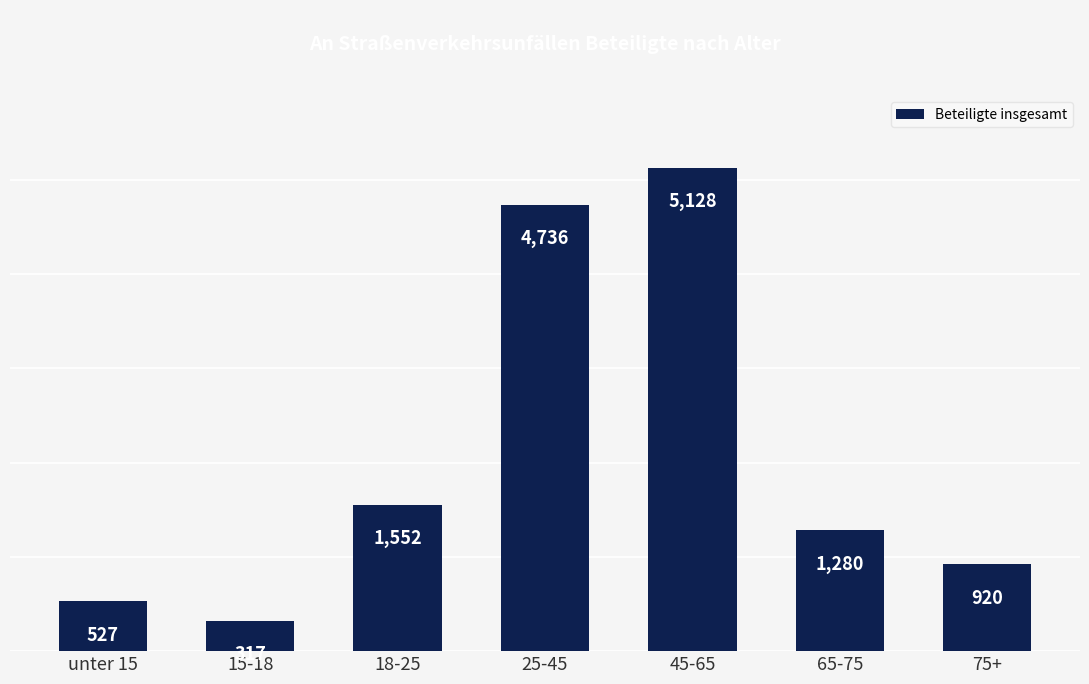

Reading left to right, extract all data points from this chart.

527	317	1552	4736	5128	1280	920